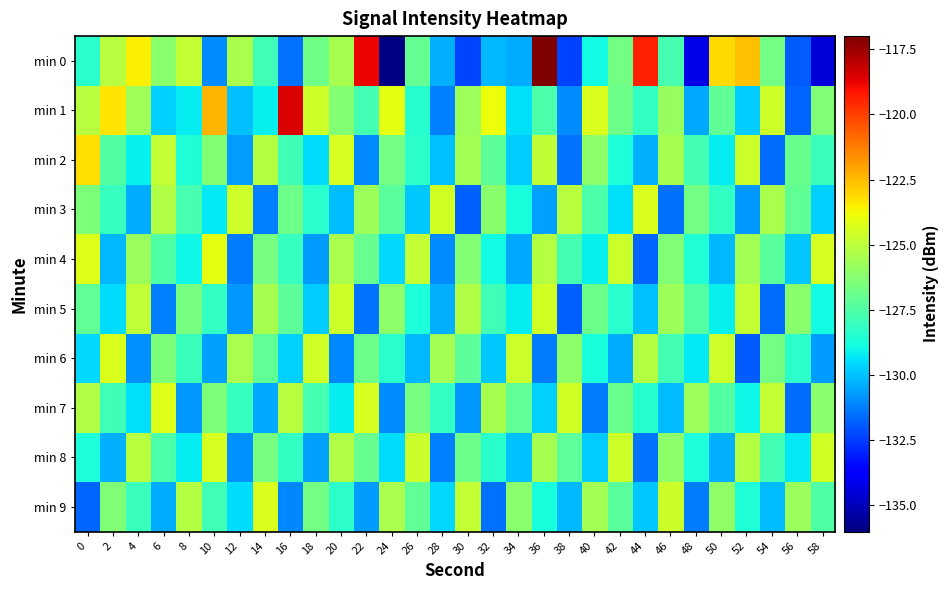

Reading left to right, what are all the values shown in this chart?

min 0: 0=-128.4	2=-125.1	4=-123.5	6=-126.1	8=-124.9	10=-131.0	12=-125.4	14=-127.9	16=-131.5	18=-126.8	20=-125.5	22=-118.8	24=-135.9	26=-127.1	28=-130.3	30=-132.4	32=-130.2	34=-130.4	36=-117.0	38=-132.4	40=-128.9	42=-126.7	44=-119.4	46=-127.7	48=-134.2	50=-123.1	52=-122.6	54=-126.7	56=-131.9	58=-134.5
min 1: 0=-125.1	2=-123.3	4=-125.6	6=-129.7	8=-129.2	10=-122.4	12=-130.0	14=-129.1	16=-118.5	18=-124.6	20=-126.3	22=-127.8	24=-124.1	26=-128.5	28=-131.2	30=-125.7	32=-123.9	34=-129.4	36=-127.6	38=-131.0	40=-124.3	42=-126.8	44=-128.2	46=-125.9	48=-130.5	50=-127.1	52=-129.8	54=-124.6	56=-131.7	58=-126.4
min 2: 0=-123.2	2=-127.4	4=-129.1	6=-124.8	8=-128.6	10=-126.3	12=-130.7	14=-125.2	16=-127.9	18=-129.5	20=-124.4	22=-131.1	24=-126.7	26=-128.3	28=-130.0	30=-125.6	32=-127.2	34=-129.8	36=-124.9	38=-131.4	40=-126.1	42=-128.7	44=-130.3	46=-125.5	48=-127.8	50=-129.2	52=-124.7	54=-131.6	56=-126.9	58=-128.0
min 3: 0=-126.5	2=-128.1	4=-130.4	6=-125.3	8=-127.7	10=-129.3	12=-124.6	14=-131.2	16=-126.8	18=-128.4	20=-130.1	22=-125.7	24=-127.3	26=-129.9	28=-124.5	30=-131.8	32=-126.2	34=-128.8	36=-130.6	38=-125.1	40=-127.6	42=-129.4	44=-124.3	46=-131.5	48=-126.7	50=-128.2	52=-130.8	54=-125.4	56=-127.1	58=-129.7
min 4: 0=-124.2	2=-130.2	4=-125.8	6=-127.5	8=-129.0	10=-124.1	12=-131.3	14=-126.6	16=-128.1	18=-130.7	20=-125.4	22=-127.0	24=-129.6	26=-124.8	28=-131.0	30=-126.3	32=-128.9	34=-130.5	36=-125.2	38=-127.8	40=-129.1	42=-124.7	44=-131.7	46=-126.4	48=-128.6	50=-130.2	52=-125.6	54=-127.3	56=-129.9	58=-124.4
min 5: 0=-127.1	2=-129.5	4=-124.9	6=-131.2	8=-126.6	10=-128.2	12=-130.8	14=-125.5	16=-127.2	18=-129.8	20=-124.6	22=-131.4	24=-126.1	26=-128.7	28=-130.3	30=-125.3	32=-127.9	34=-129.2	36=-124.5	38=-131.8	40=-126.8	42=-128.4	44=-130.0	46=-125.7	48=-127.4	50=-129.1	52=-124.8	54=-131.6	56=-126.2	58=-128.9
min 6: 0=-129.6	2=-124.3	4=-130.9	6=-126.5	8=-128.0	10=-130.6	12=-125.4	14=-127.1	16=-129.7	18=-124.5	20=-131.1	22=-126.8	24=-128.4	26=-130.2	28=-125.6	30=-127.2	32=-129.9	34=-124.7	36=-131.3	38=-126.1	40=-128.8	42=-130.4	44=-125.2	46=-127.8	48=-129.3	50=-124.6	52=-131.9	54=-126.7	56=-128.3	58=-130.7
min 7: 0=-125.3	2=-127.9	4=-129.4	6=-124.2	8=-130.8	10=-126.5	12=-128.1	14=-130.5	16=-125.1	18=-127.7	20=-129.2	22=-124.4	24=-131.0	26=-126.6	28=-128.2	30=-130.8	32=-125.5	34=-127.1	36=-129.7	38=-124.5	40=-131.3	42=-126.9	44=-128.5	46=-130.1	48=-125.7	50=-127.4	52=-129.0	54=-124.8	56=-131.6	58=-126.2
min 8: 0=-128.7	2=-130.3	4=-125.1	6=-127.6	8=-129.2	10=-124.4	12=-130.9	14=-126.6	16=-128.2	18=-130.6	20=-125.3	22=-127.0	24=-129.5	26=-124.7	28=-131.2	30=-126.8	32=-128.4	34=-130.0	36=-125.5	38=-127.2	40=-129.8	42=-124.6	44=-131.4	46=-126.1	48=-128.7	50=-130.3	52=-125.2	54=-127.8	56=-129.3	58=-124.5
min 9: 0=-131.7	2=-126.4	4=-128.0	6=-130.4	8=-125.2	10=-127.9	12=-129.5	14=-124.3	16=-131.1	18=-126.7	20=-128.3	22=-130.7	24=-125.4	26=-127.1	28=-129.6	30=-124.8	32=-131.5	34=-126.2	36=-128.8	38=-130.2	40=-125.6	42=-127.3	44=-129.9	46=-124.7	48=-131.3	50=-126.0	52=-128.6	54=-130.1	56=-125.8	58=-127.5